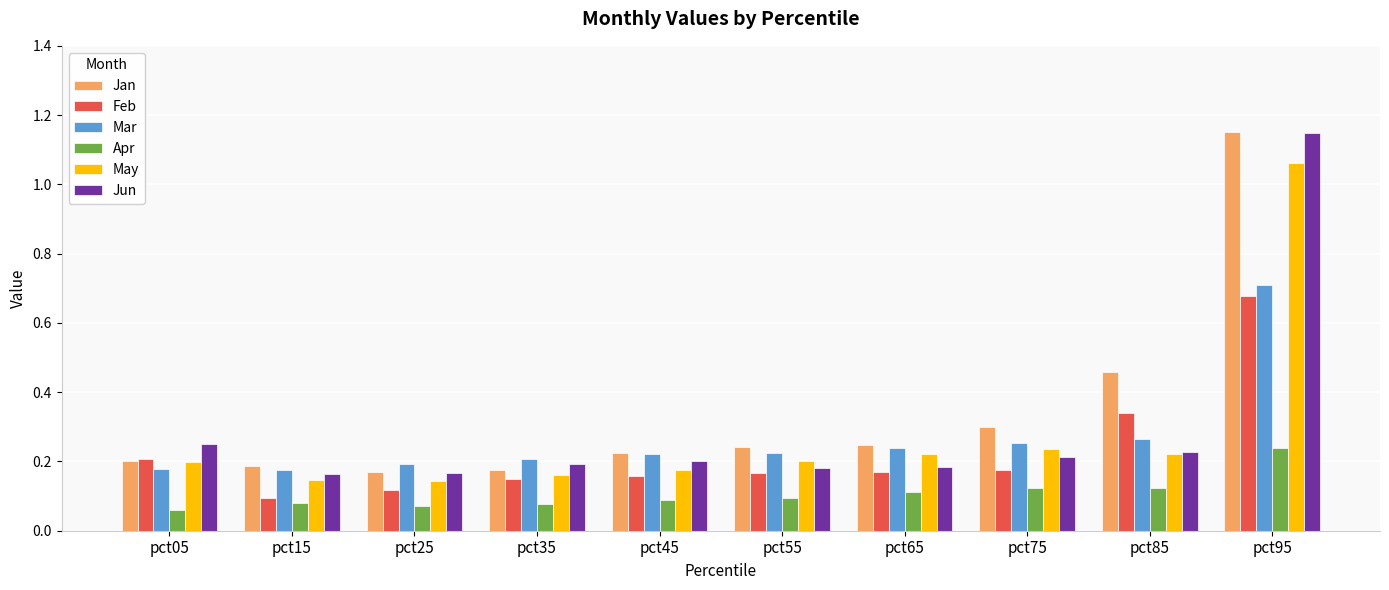

Which series changed the most between pct55 and pct95?

Jun